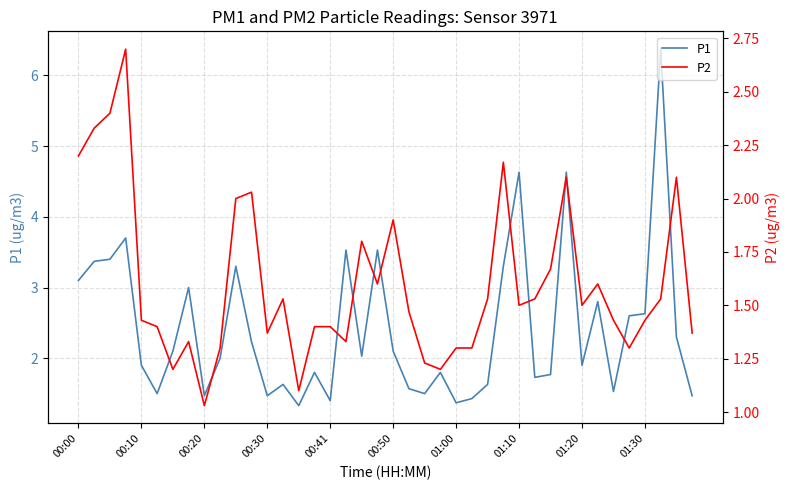

True or false: P2 and P1 cross at least once.

False